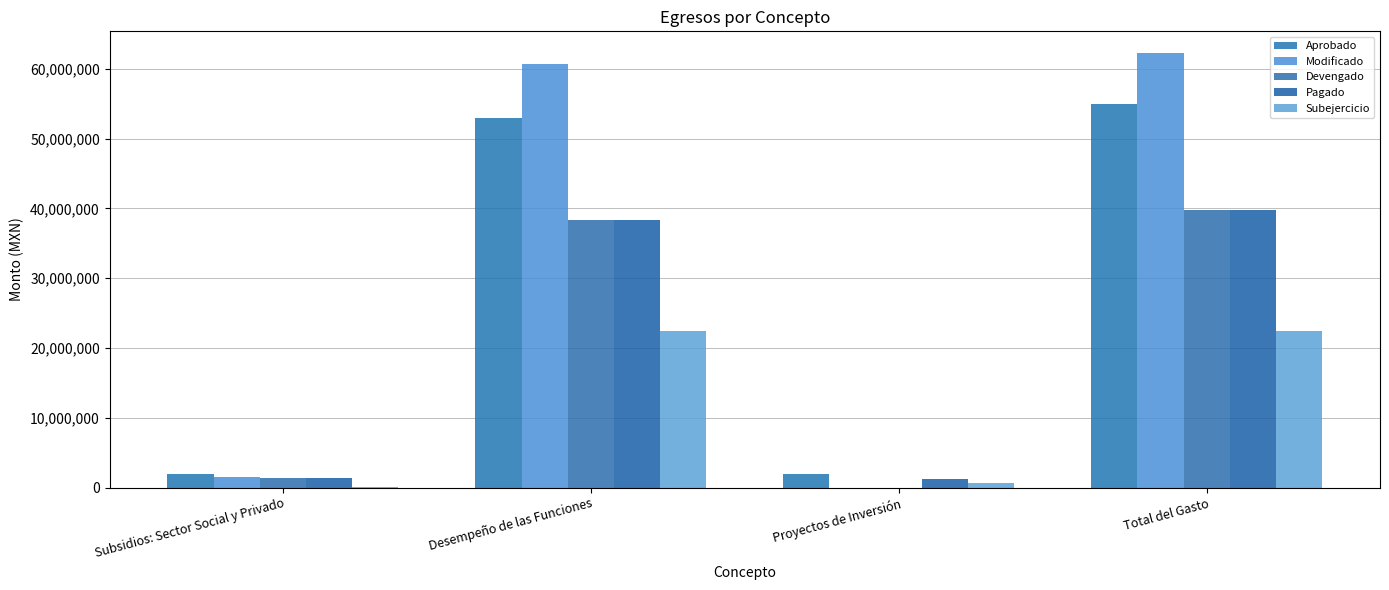

Does the chart contain stacked bars?

No